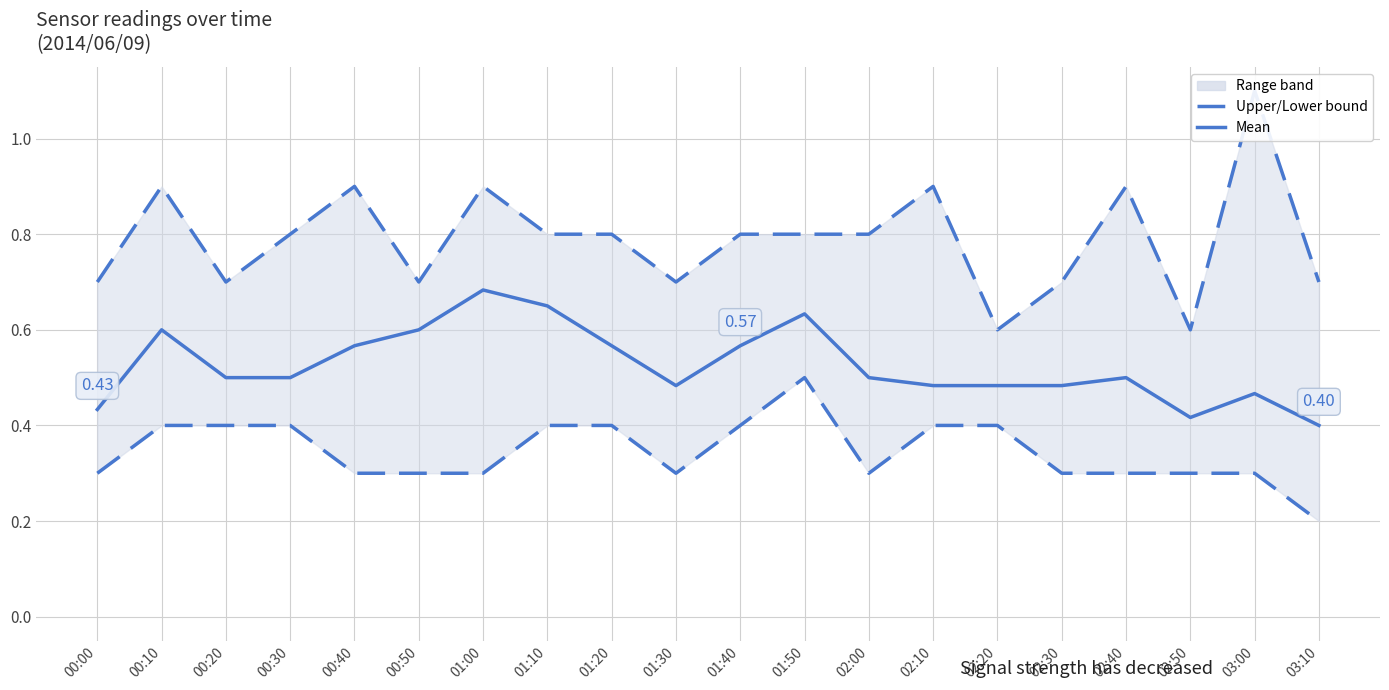

Does the chart display data point markers on the line(s)?

No